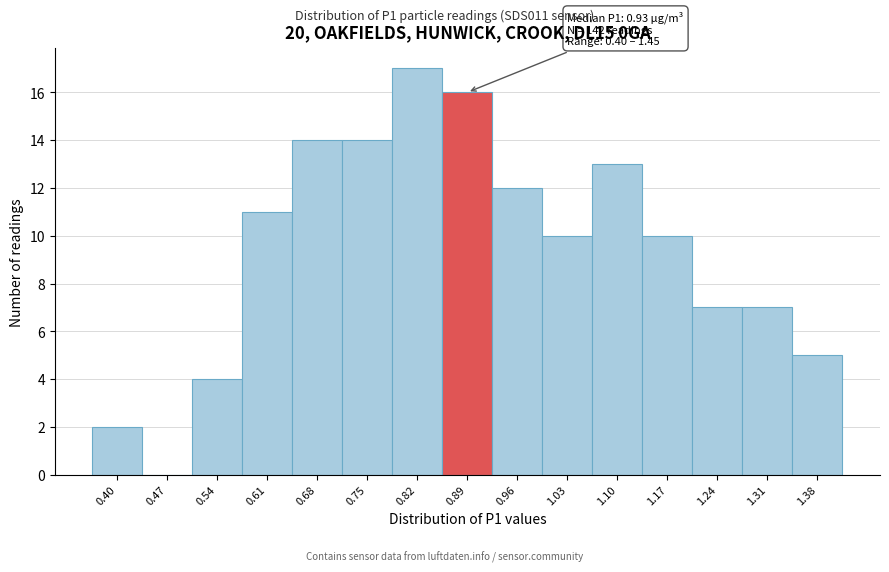

Reading right to left, list all the values displayed in this chart.

1.38=5	1.31=7	1.24=7	1.17=10	1.10=13	1.03=10	0.96=12	0.89=16	0.82=17	0.75=14	0.68=14	0.61=11	0.54=4	0.47=0	0.40=2